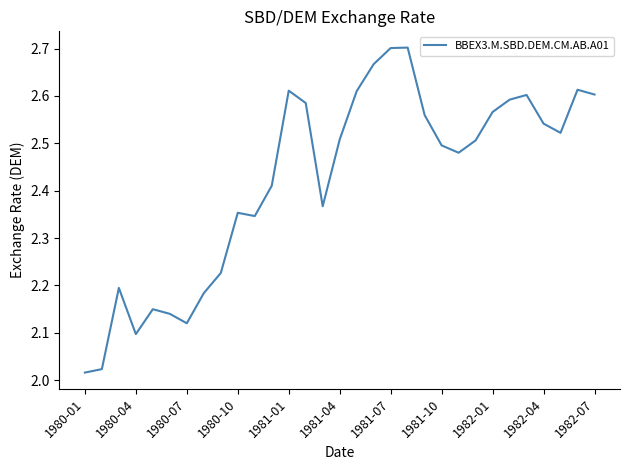

What is the difference between the maximum and minimum values?

0.7